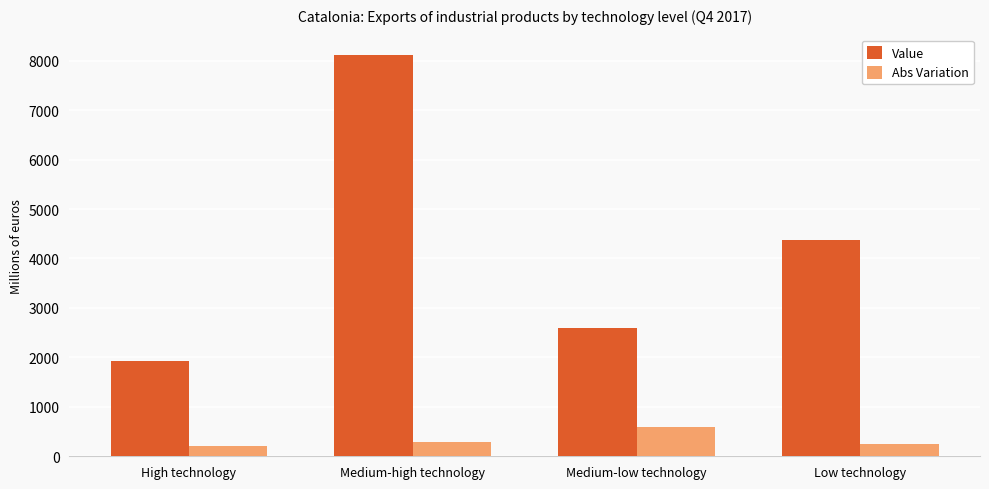

List the labels in order of Value value, largest first.

Medium-high technology, Low technology, Medium-low technology, High technology